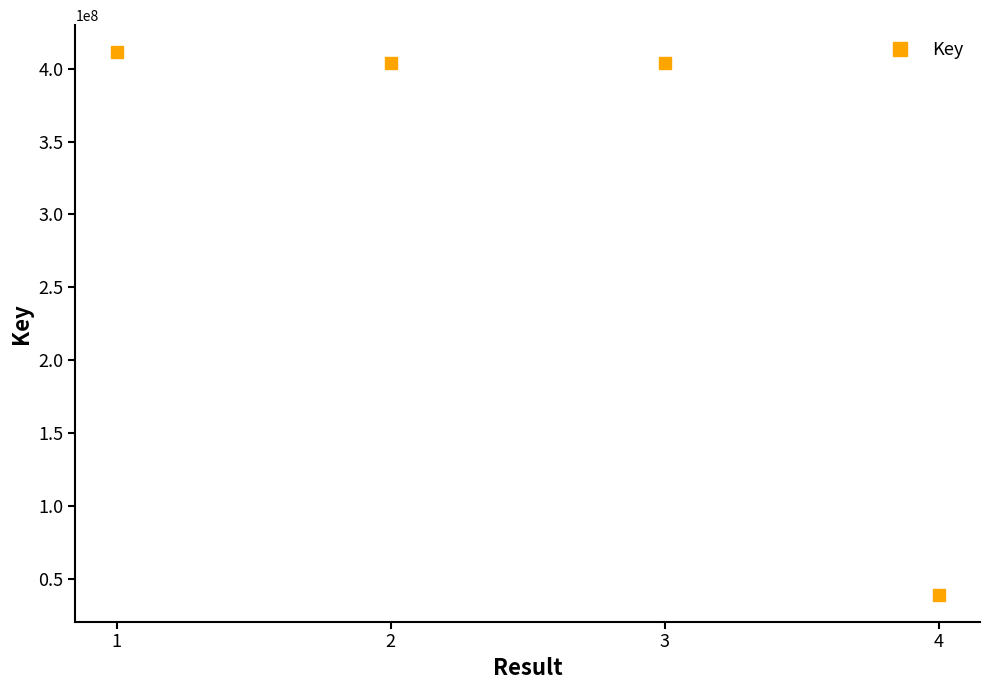

What is the approximate value at 1?

411290002